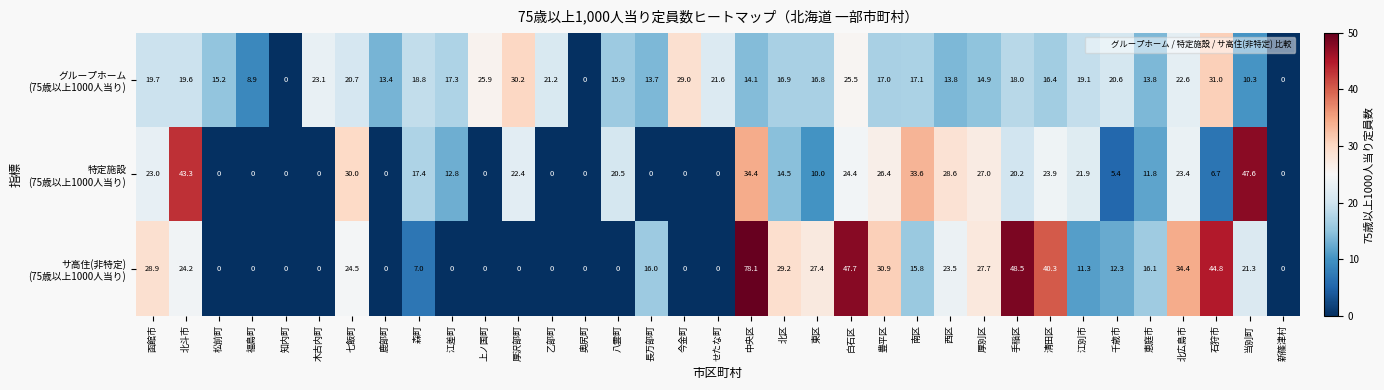

How many categories are shown in the chart?

35